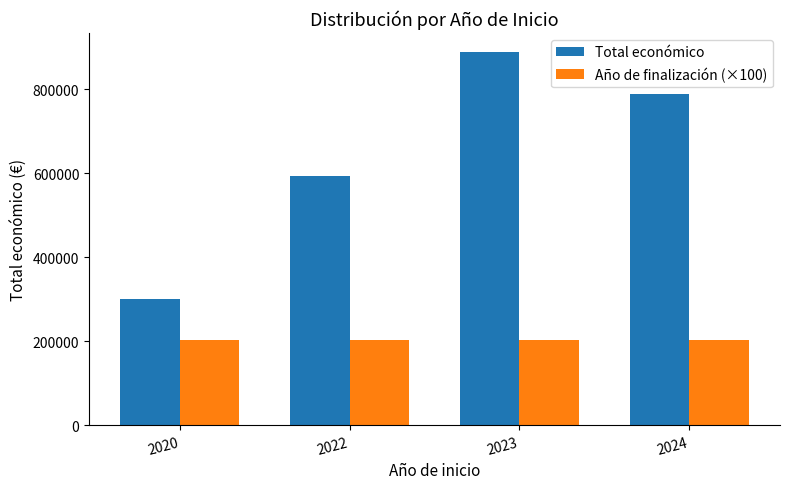

What is the sum of all Año de finalización (×100) values?

809733.0